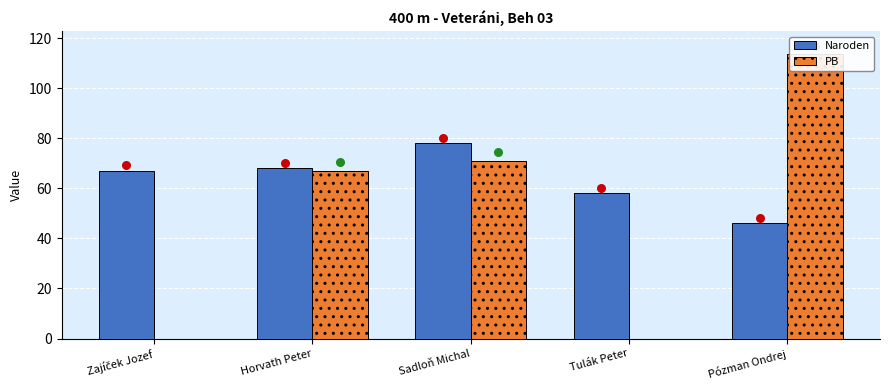

Which series has the largest total across all categories?

Naroden